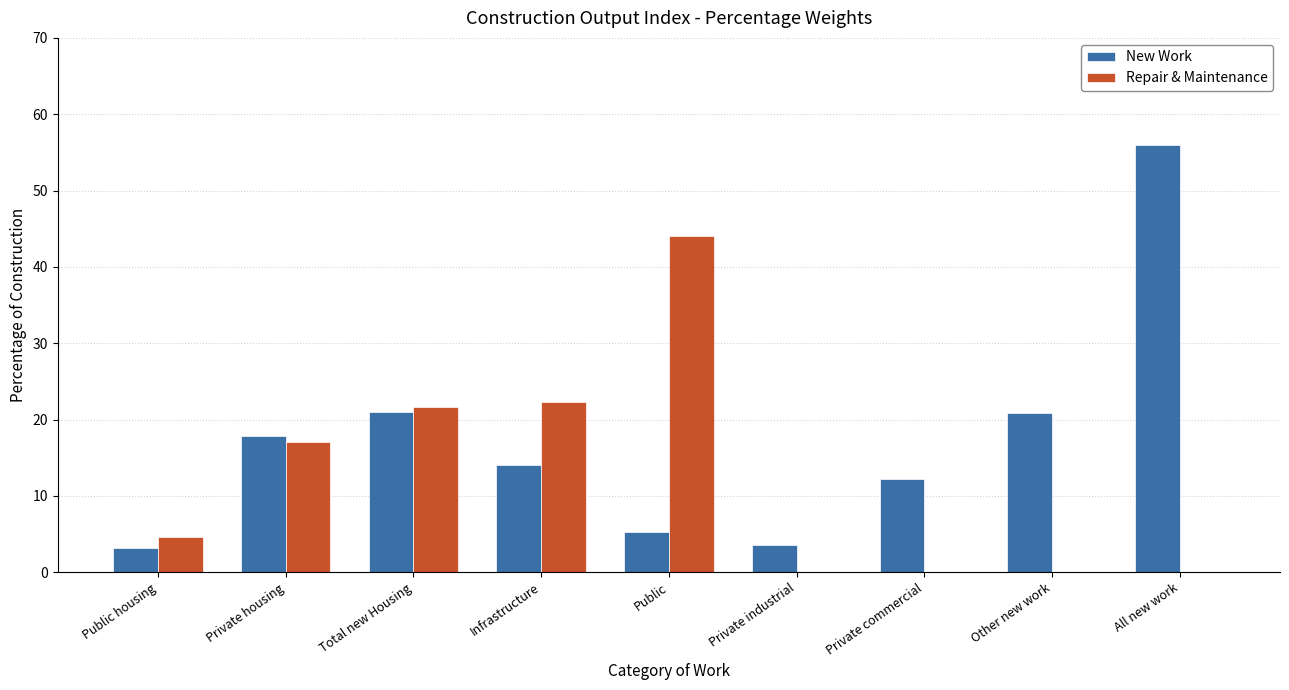

What is the highest value of the New Work series?

56.0